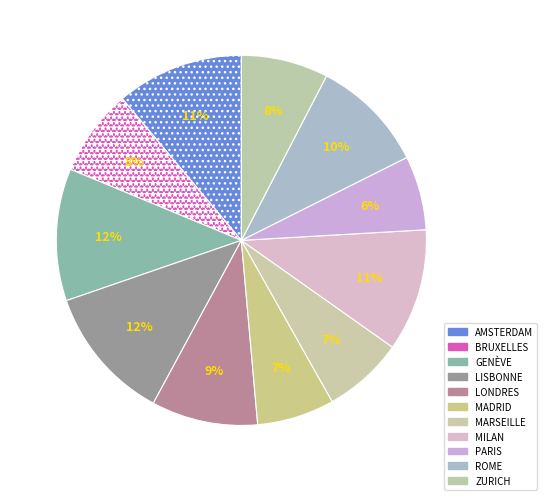

Is there any slice that represents more than half of the pie?

No